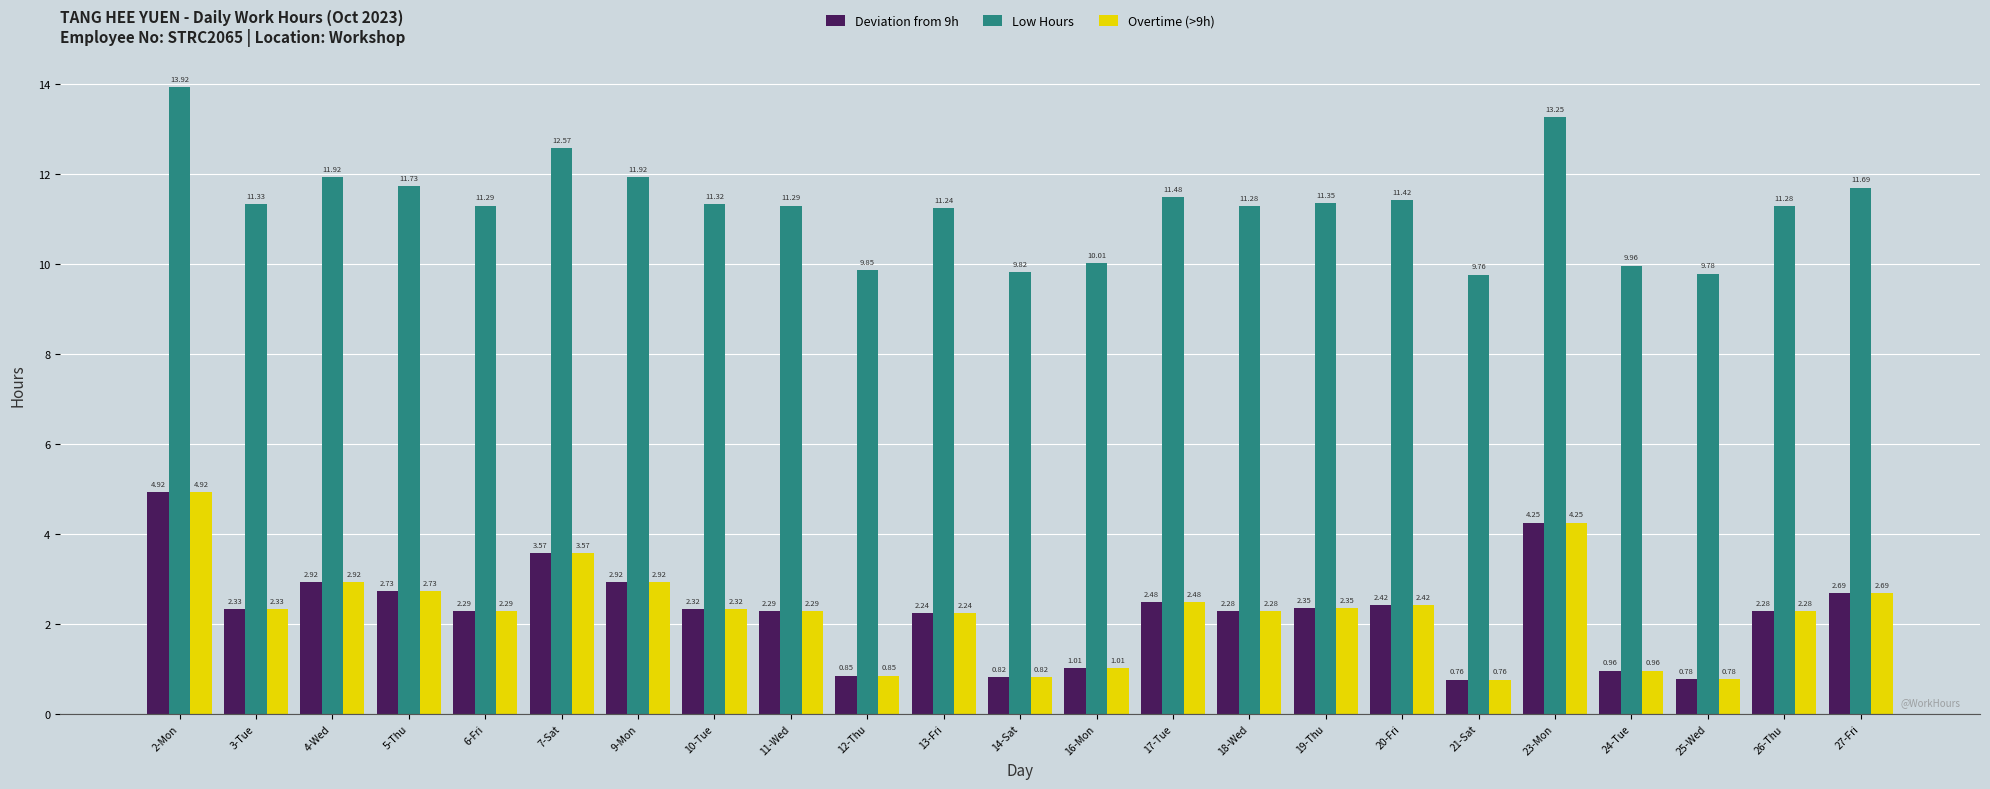

What is the difference between the maximum and second lowest values in the Overtime (>9h) series?

4.1